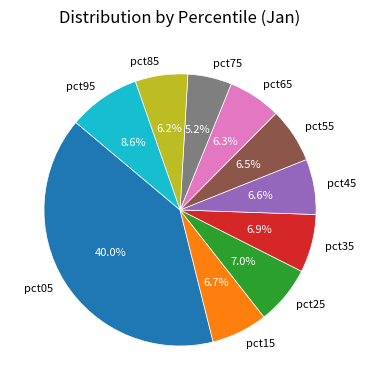

Does pct35 account for over 50% of the chart?

No